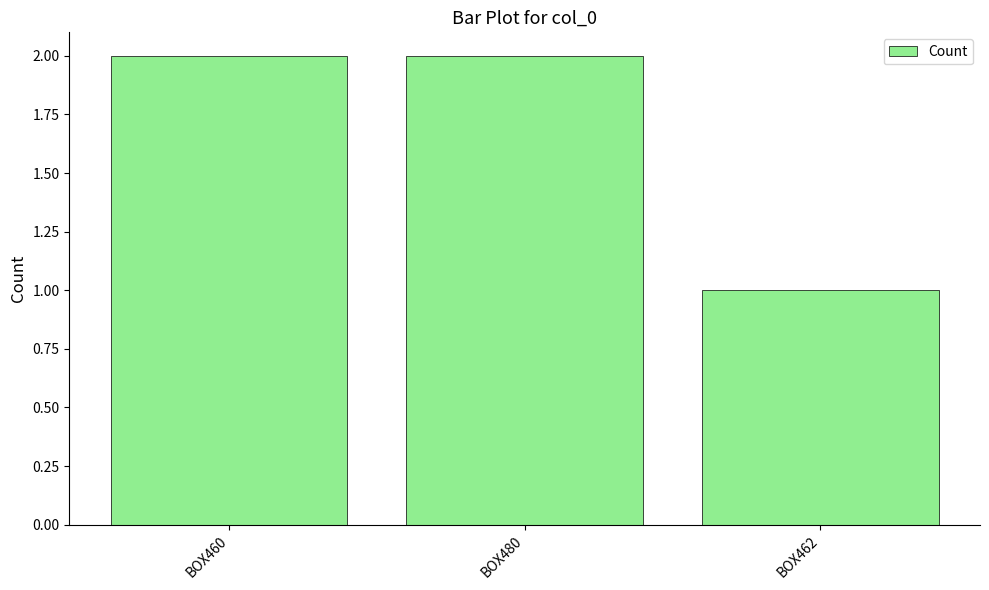

Approximately how many times larger is the value at BOX460 compared to BOX462?

2.0